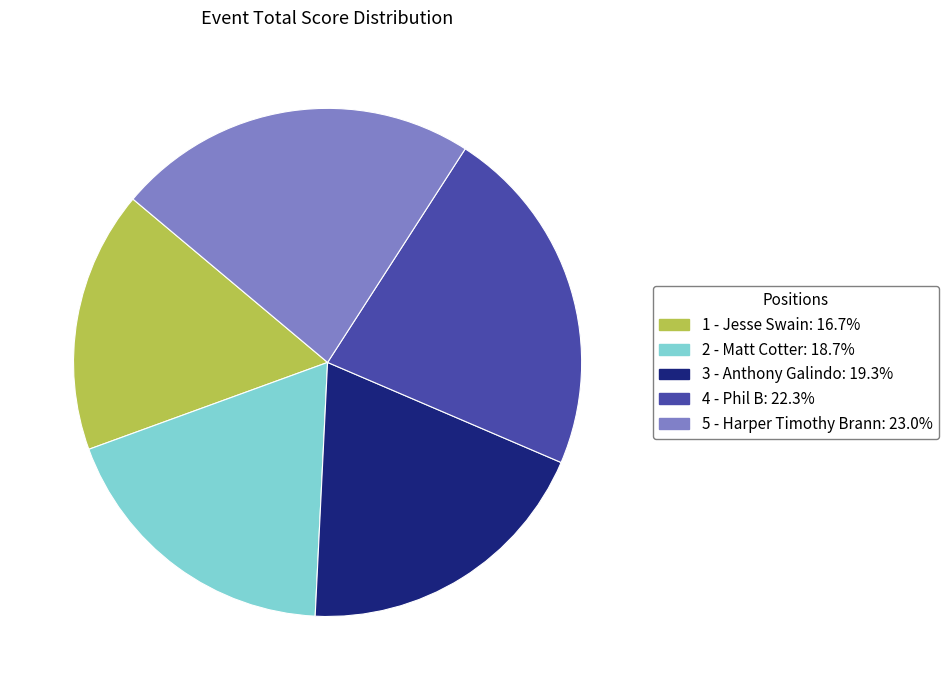

Which category has the smallest portion of the pie?

1 - Jesse Swain